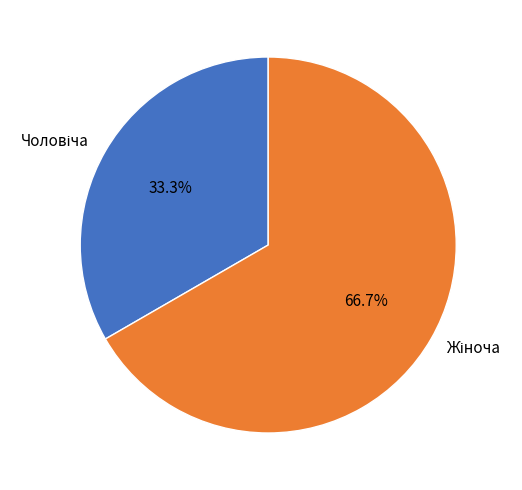

Does any single category account for the majority?

Yes